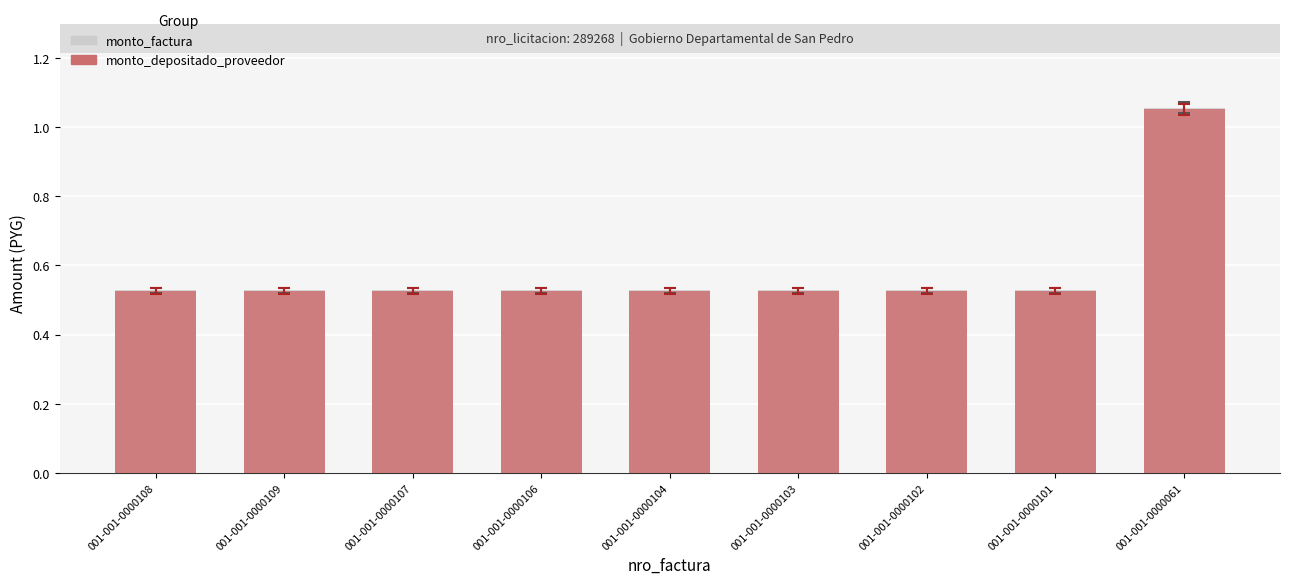

Reading left to right, list all the values displayed in this chart.

monto_factura: 001-001-0000108=5280000	001-001-0000109=5280000	001-001-0000107=5280000	001-001-0000106=5280000	001-001-0000104=5280000	001-001-0000103=5280000	001-001-0000102=5280000	001-001-0000101=5280000	001-001-0000061=10560000
monto_depositado_proveedor: 001-001-0000108=5258880	001-001-0000109=5258880	001-001-0000107=5258880	001-001-0000106=5258880	001-001-0000104=5258880	001-001-0000103=5258880	001-001-0000102=5258880	001-001-0000101=5258880	001-001-0000061=10517760